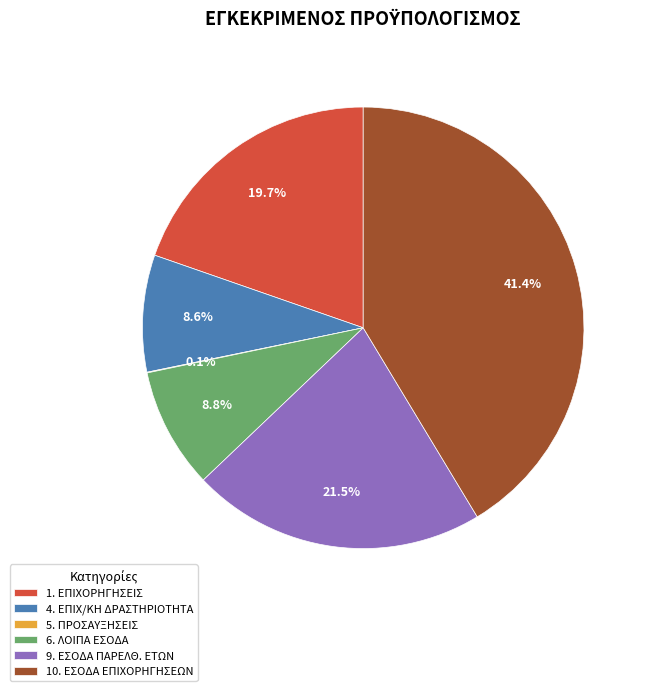

Is 6. ΛΟΙΠΑ ΕΣΟΔΑ the majority of the pie?

No